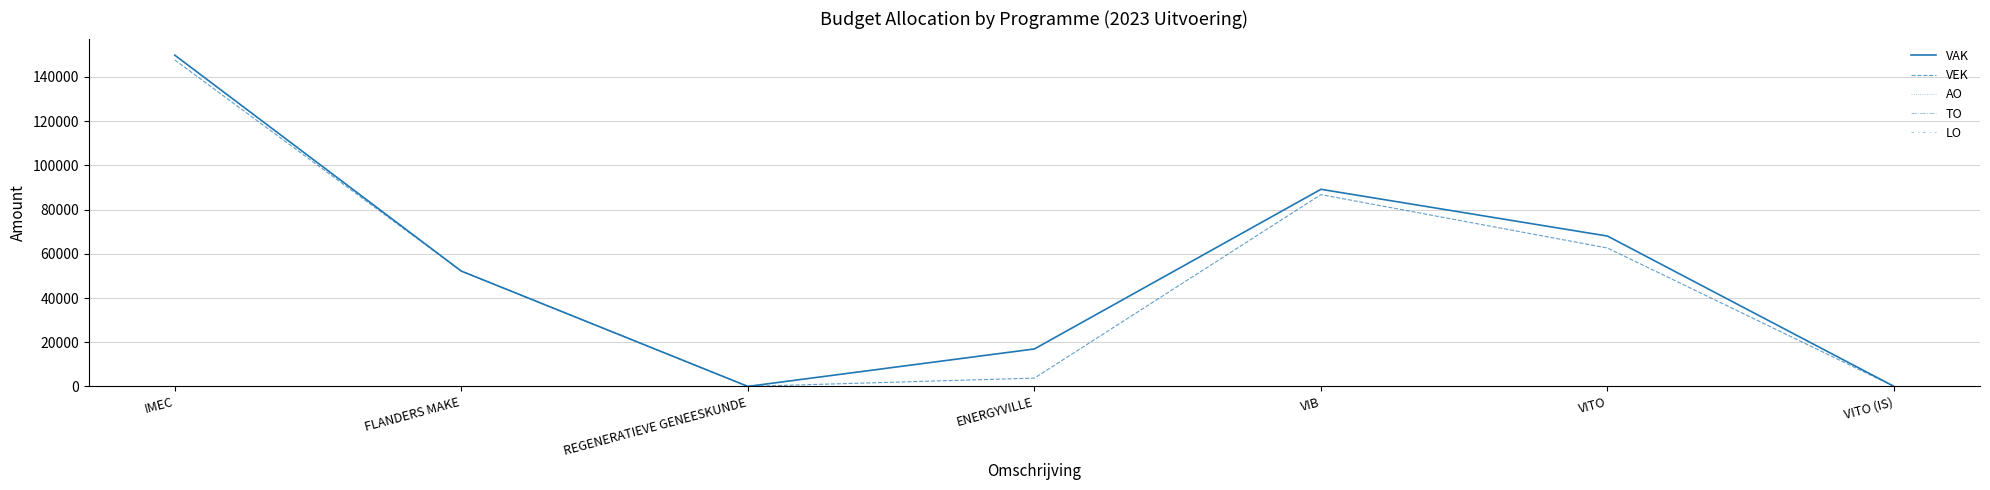

Is this an area chart (filled region under the line)?

No